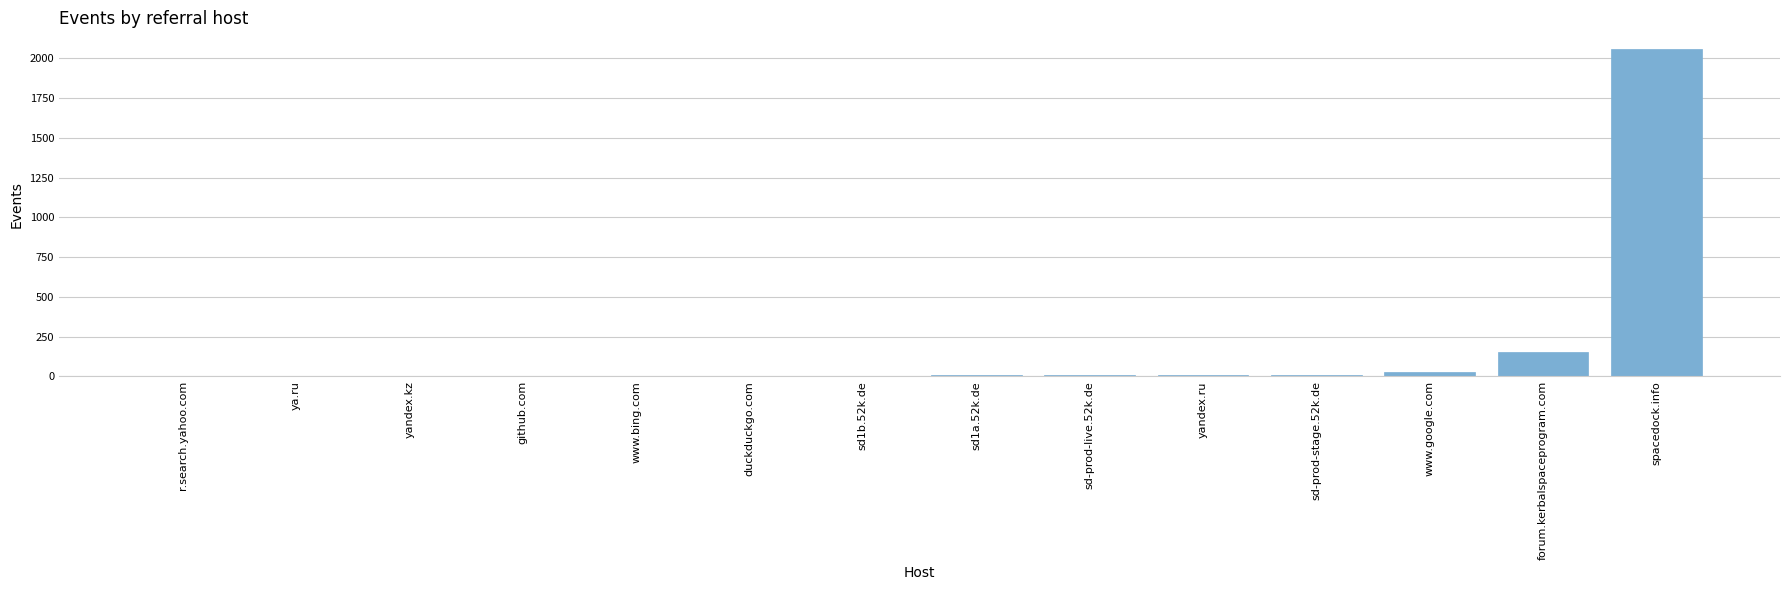

Where is the data nearest to the value 1030?

forum.kerbalspaceprogram.com